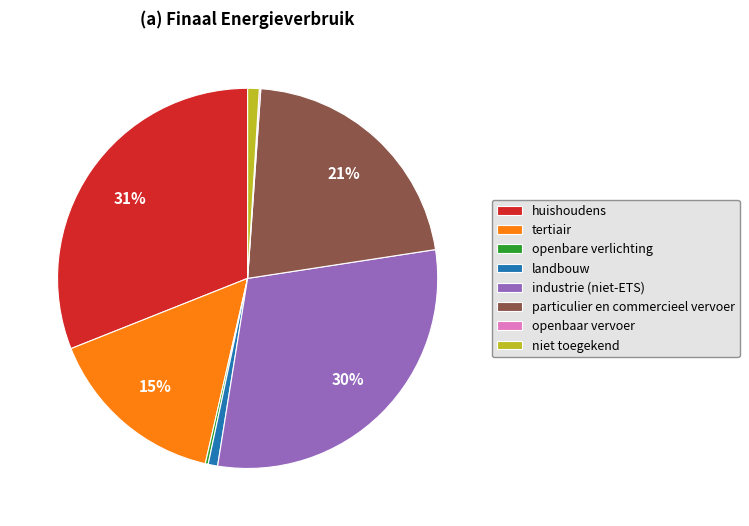

Is there any slice that represents more than half of the pie?

No